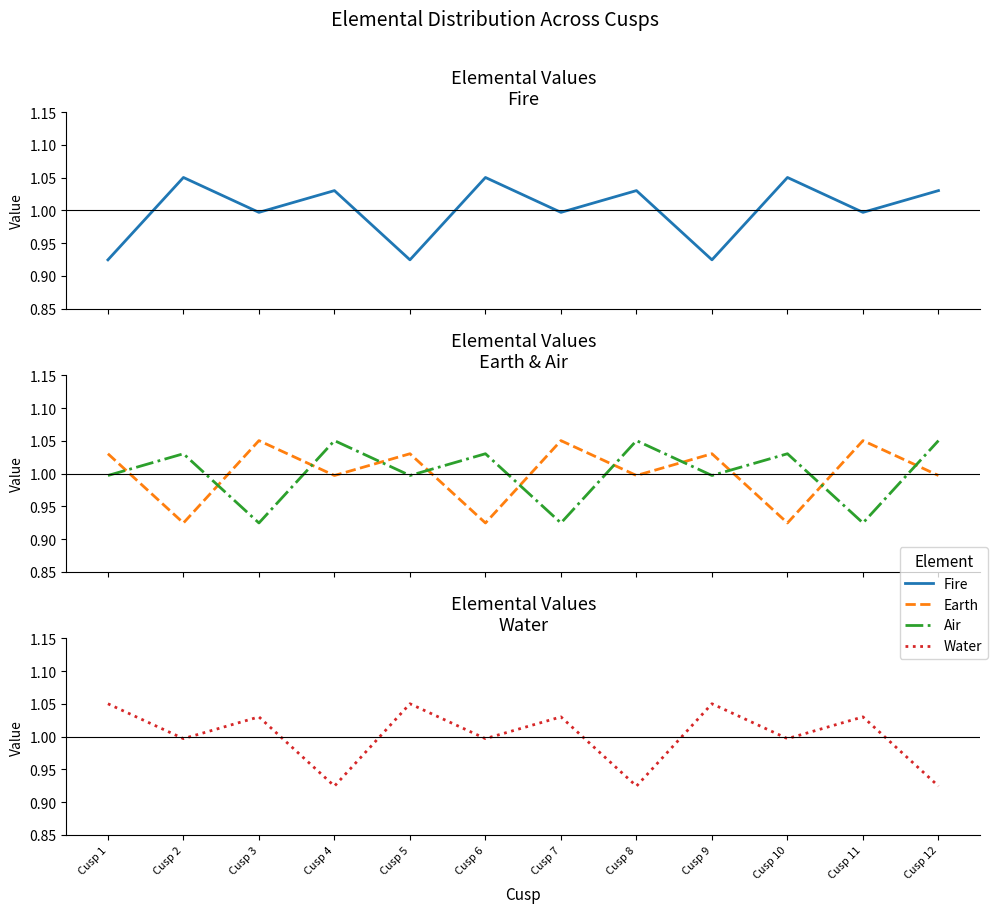

Which has a higher value, Cusp 1 or Cusp 12?

Cusp 12